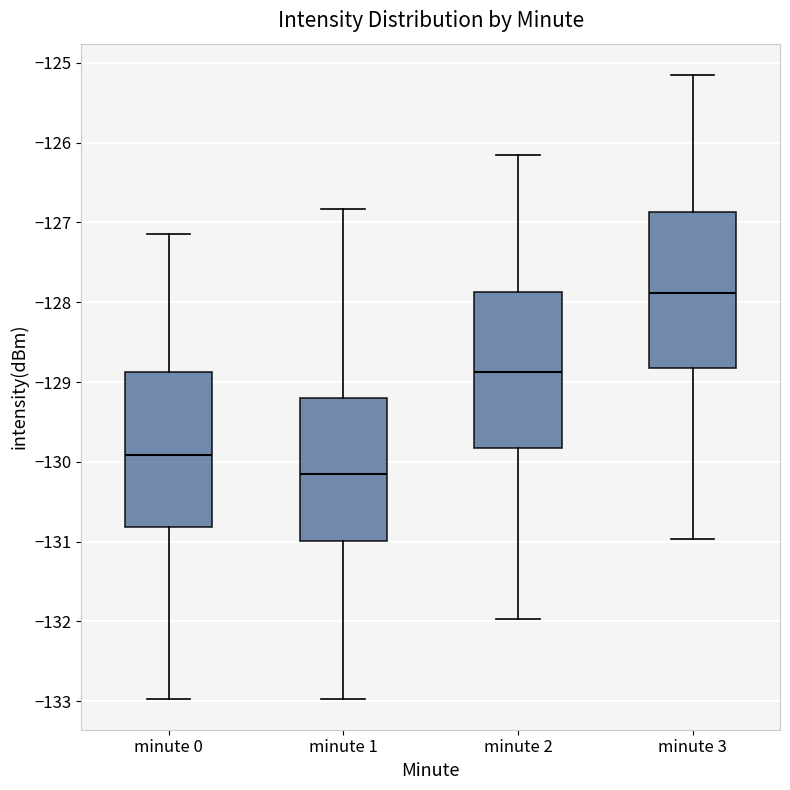

Reading left to right, transcribe this box plot: for each box, give where its median line is, the range the box spans, and where its two whiskers end, as read against the y-axis. The values are not printed on the chart, so give them approximately, as read against the axis.

minute 0: median -129.9, box -130.8 to -128.9, whiskers -133.0 to -127.2
minute 1: median -130.1, box -131.0 to -129.2, whiskers -133.0 to -126.8
minute 2: median -128.9, box -129.8 to -127.9, whiskers -132.0 to -126.2
minute 3: median -127.9, box -128.8 to -126.9, whiskers -131.0 to -125.2